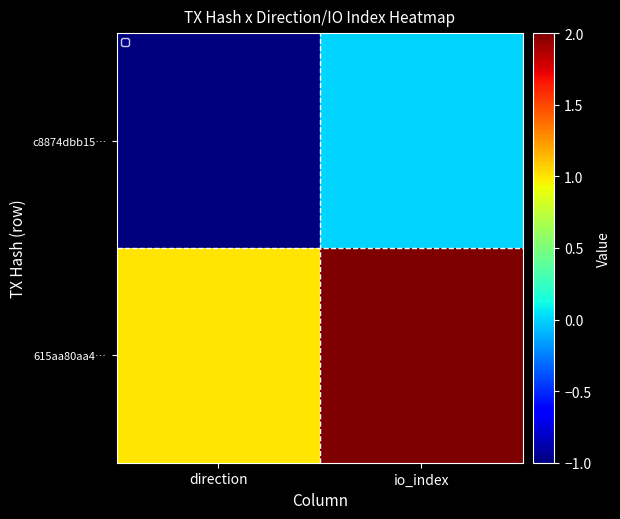

How many data points does each series have?

2